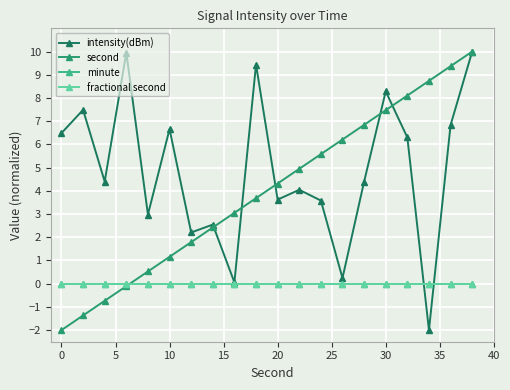

How many times do minute and second cross each other?

1